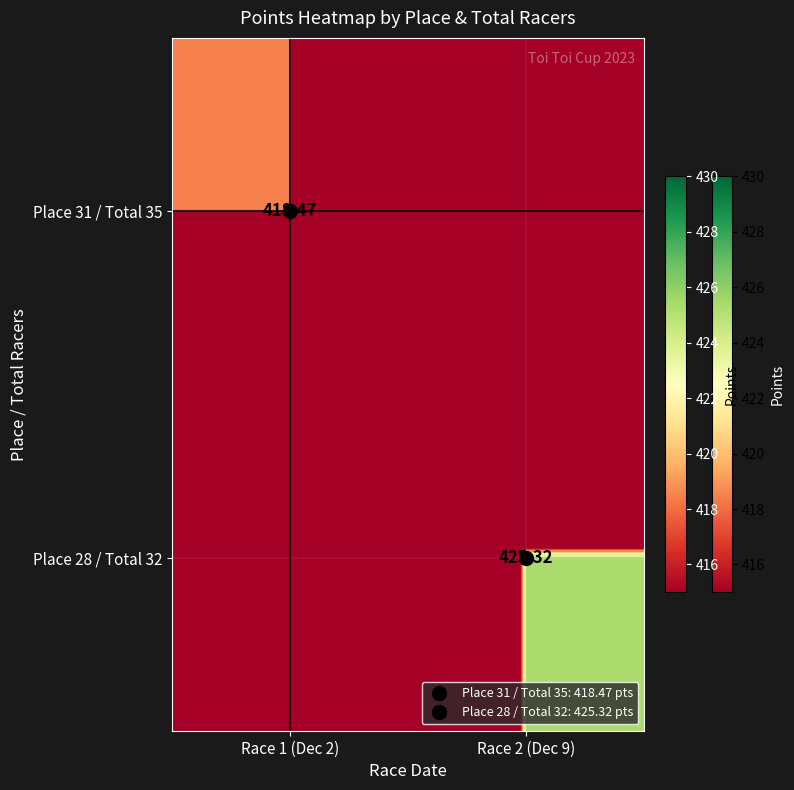

What is the sum of the Place 28 / Total 32 values at Race 2 (Dec 9) and Race 1 (Dec 2)?

425.3